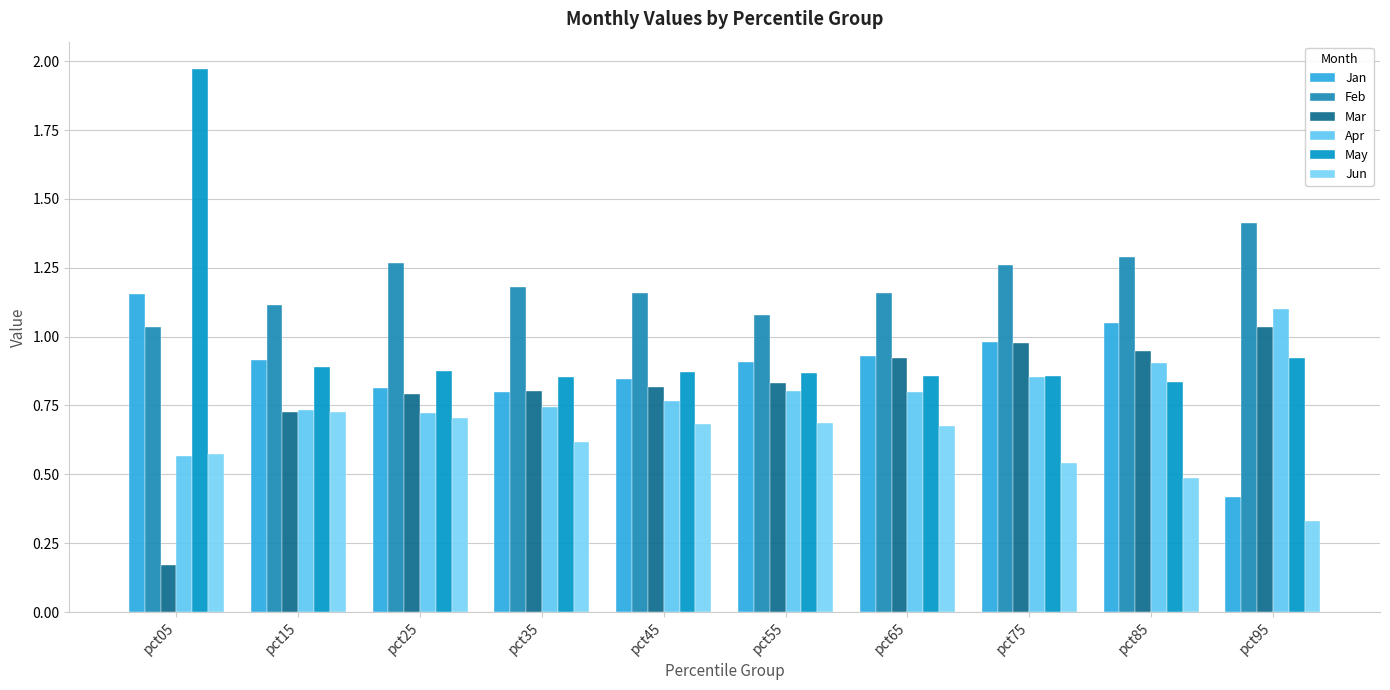

How many groups of bars are there?

10